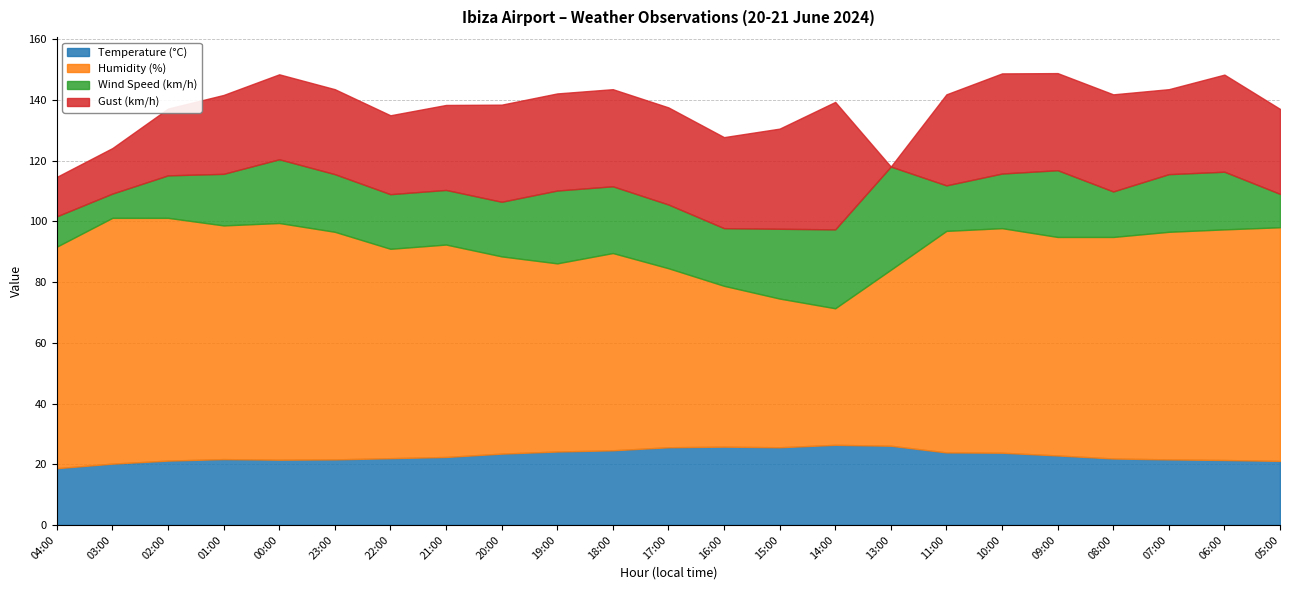

Reading left to right, transcribe all the data shown in this chart.

Temperature (°C): 18.7	20.2	21.2	21.7	21.5	21.6	22.0	22.4	23.5	24.2	24.6	25.6	25.8	25.6	26.4	26.1	23.9	23.8	22.9	21.9	21.6	21.4	21.1
Humidity (%): 73.0	81.0	80.0	77.0	78.0	75.0	69.0	70.0	65.0	62.0	65.0	59.0	53.0	49.0	45.0	58.0	73.0	74.0	72.0	73.0	75.0	76.0	77.0
Wind Speed (km/h): 10.0	8.0	14.0	17.0	21.0	19.0	18.0	18.0	18.0	24.0	22.0	21.0	19.0	23.0	26.0	34.0	15.0	18.0	22.0	15.0	19.0	19.0	11.0
Gust (km/h): 13.0	15.0	22.0	26.0	28.0	28.0	26.0	28.0	32.0	32.0	32.0	32.0	30.0	33.0	42.0	0.0	30.0	33.0	32.0	32.0	28.0	32.0	28.0